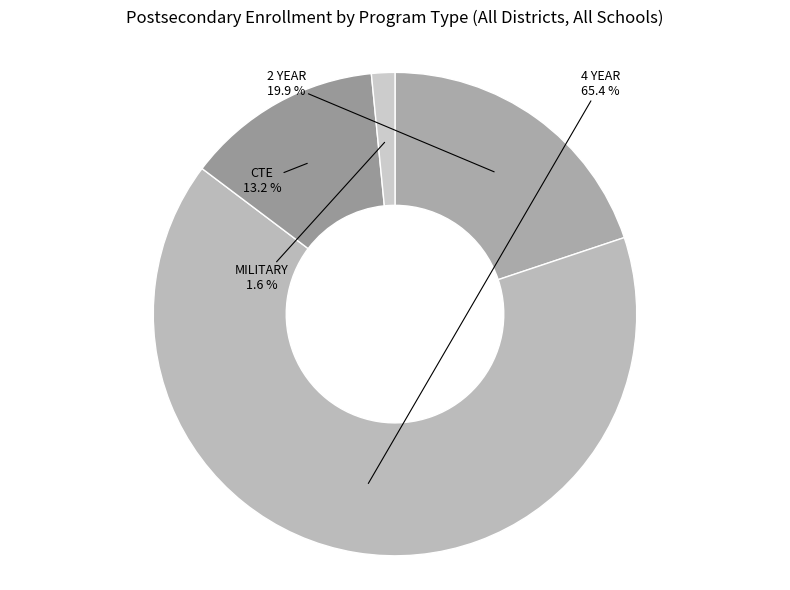

Which category has the smallest portion of the pie?

MILITARY